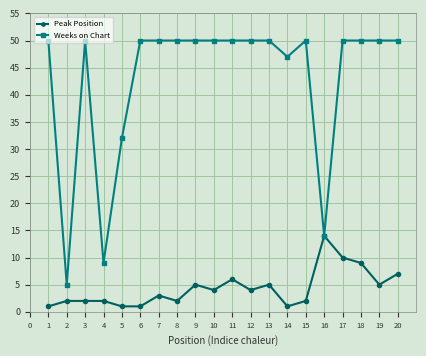

How many categories are shown in the chart?

20